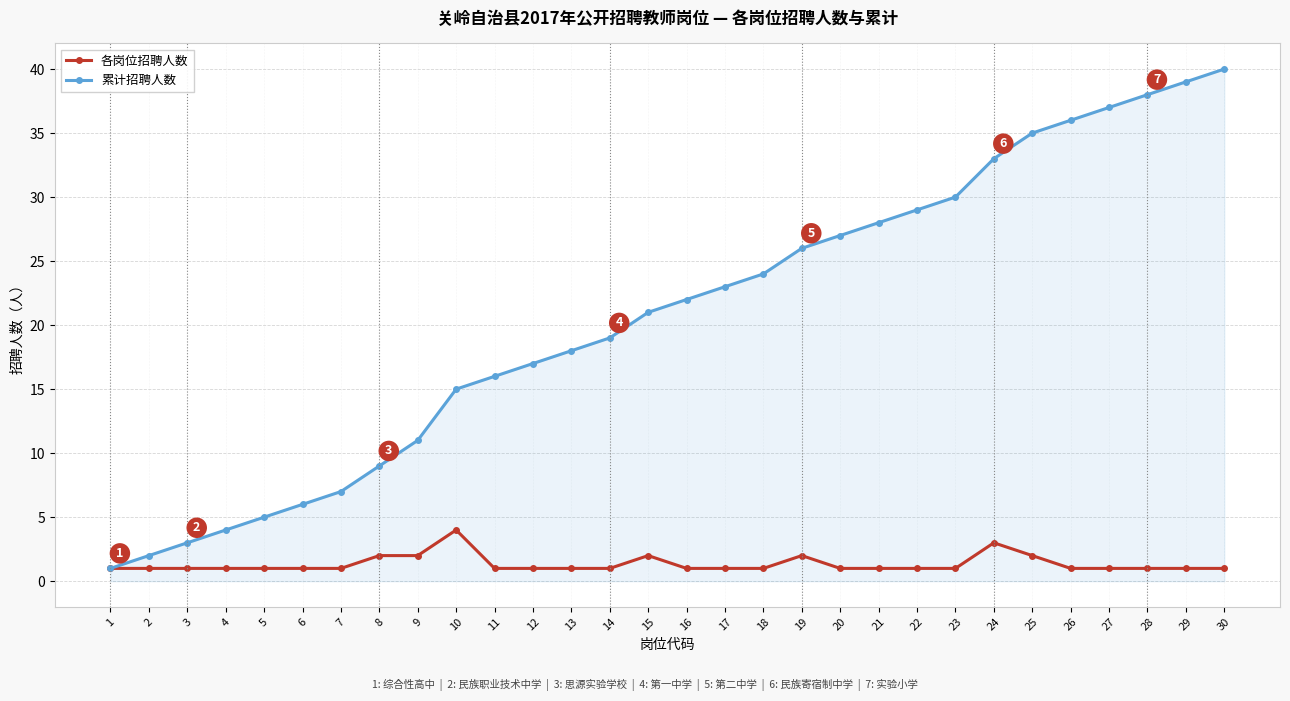

Count the 各岗位招聘人数 values in the range 1 to 2.

28